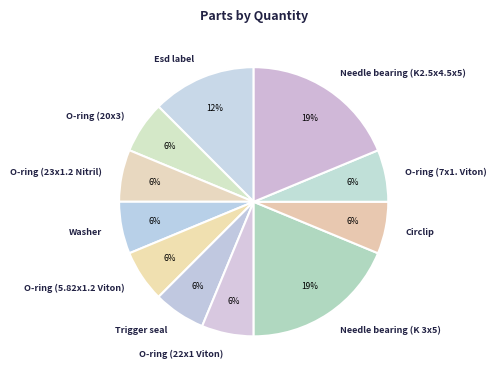

Count the number of slices in the pie.

11